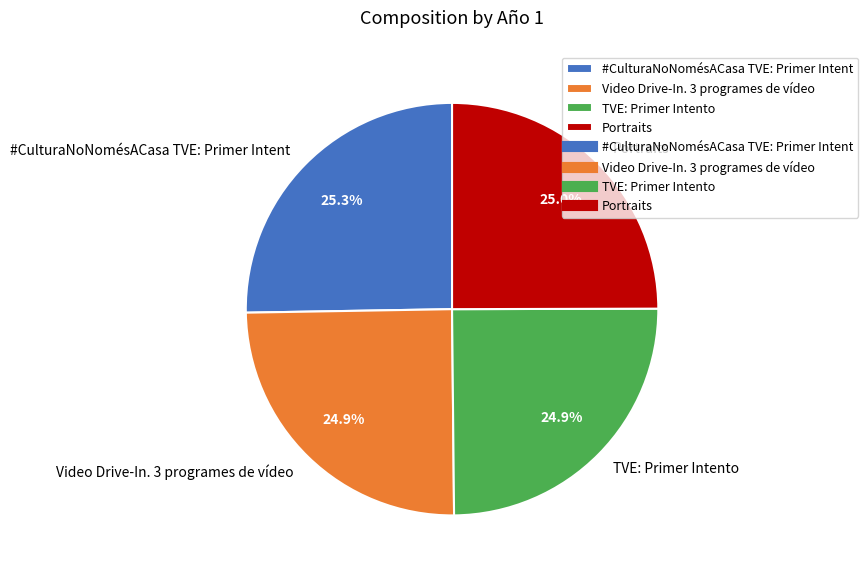

Is there a majority slice in this chart?

No